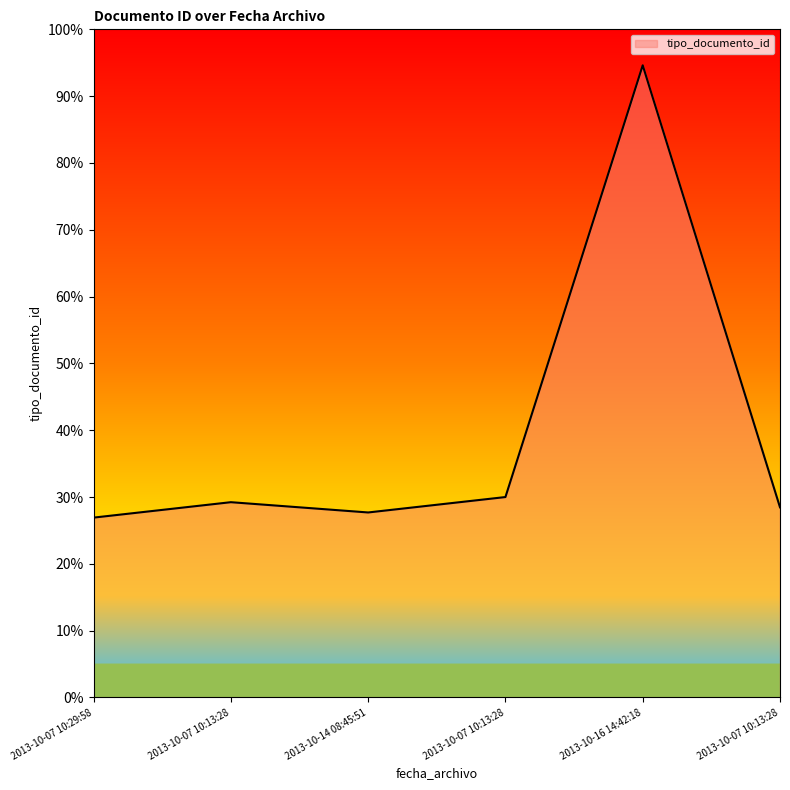

Reading left to right, transcribe all the data shown in this chart.

0.3	0.3	0.3	0.3	0.9	0.3